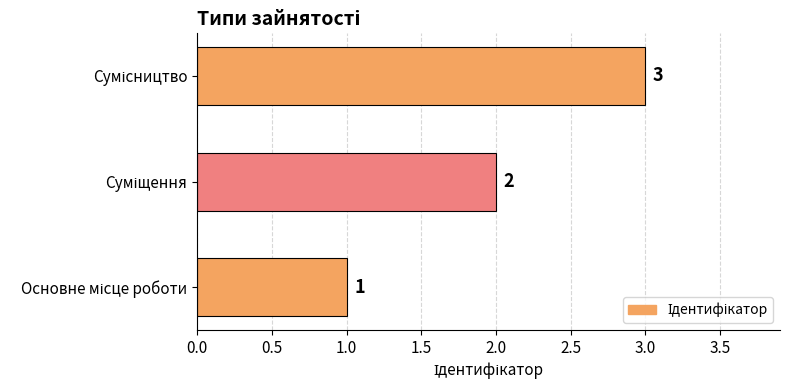

Count the values in the range 1 to 3.

3